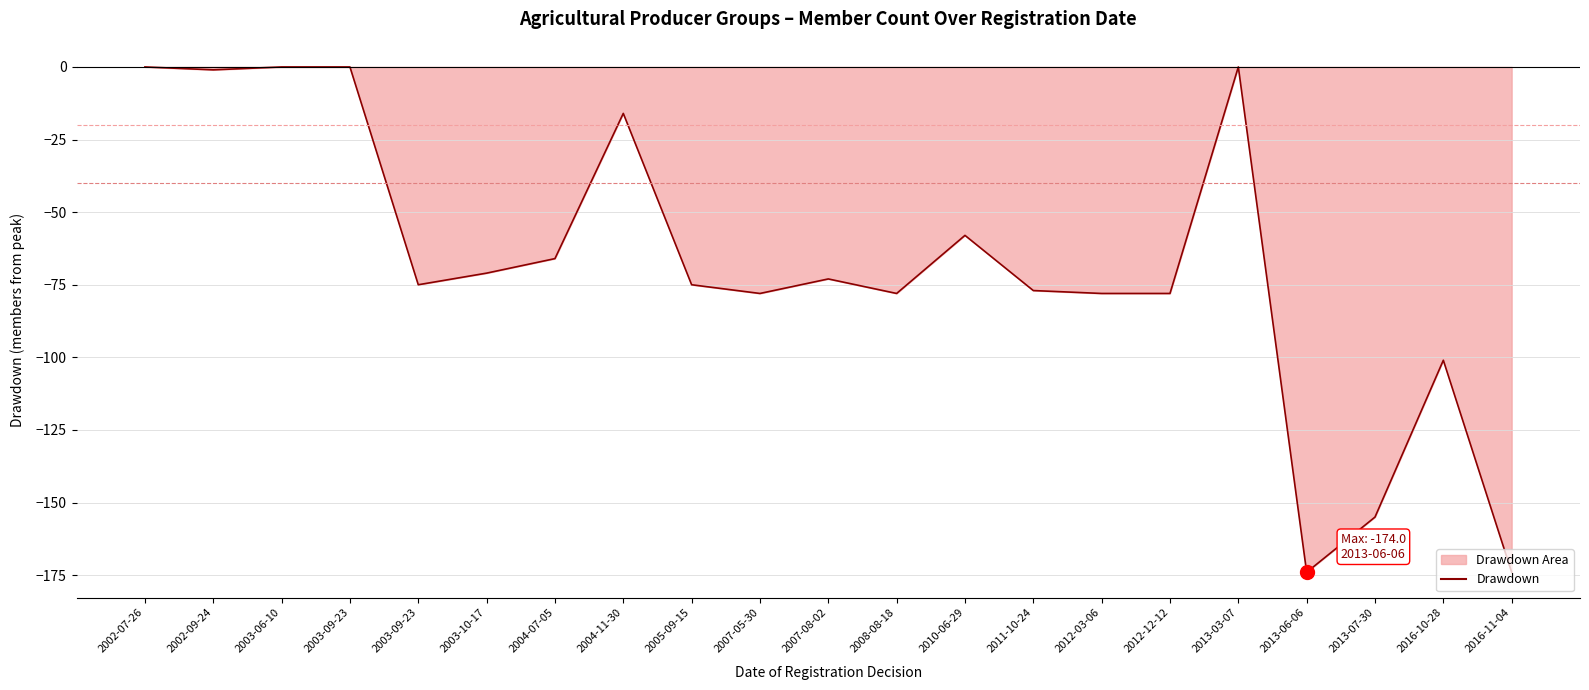

How many lines are shown in the chart?

1